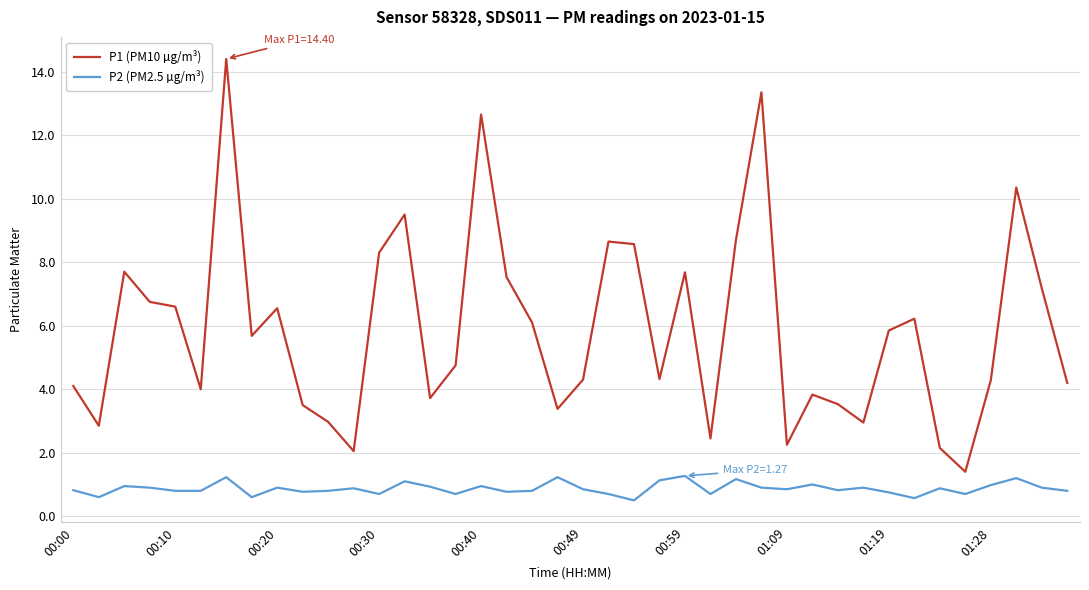

List the series in order of their peak value, lowest first.

P2 (PM2.5 µg/m³), P1 (PM10 µg/m³)